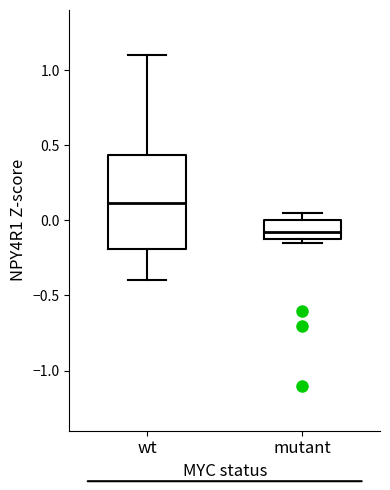

Reading left to right, transcribe this box plot: for each box, give where its median line is, the range the box spans, and where its two whiskers end, as read against the y-axis. The values are not printed on the chart, so give them approximately, as read against the axis.

wt: median 0.10, box -0.20 to 0.45, whiskers -0.40 to 1.10
mutant: median -0.10 (inside the box), box -0.10 to 0.00, whiskers -0.15 to 0.05